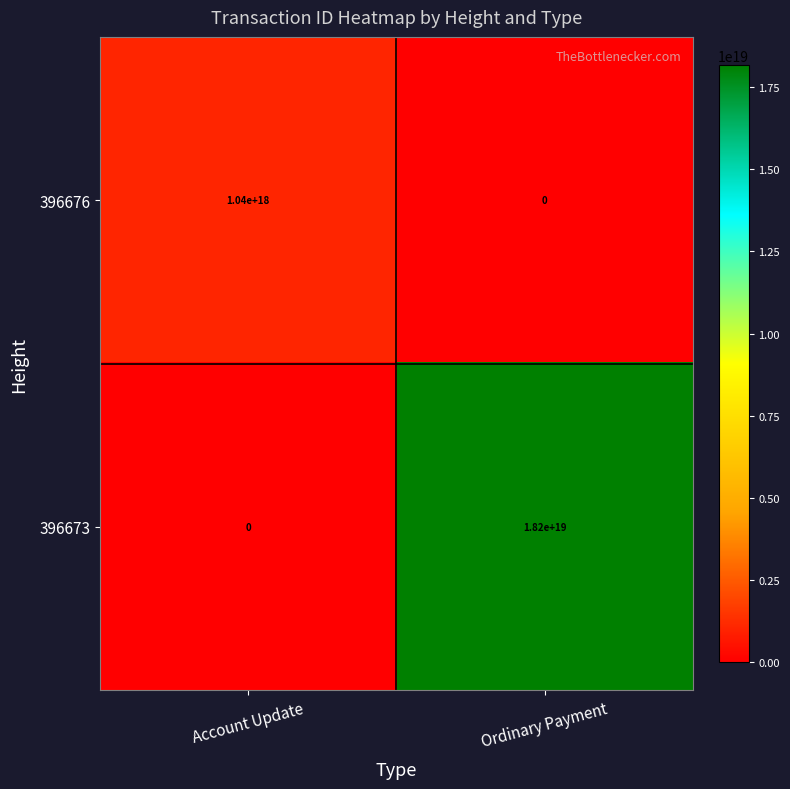

Which series changed the most between Account Update and Ordinary Payment?

396673